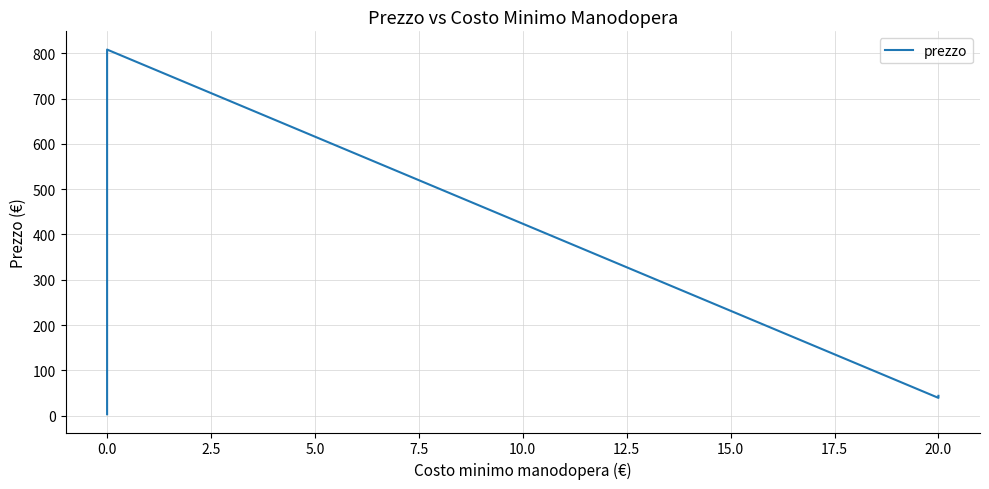

Count the number of values greater than 44.

2